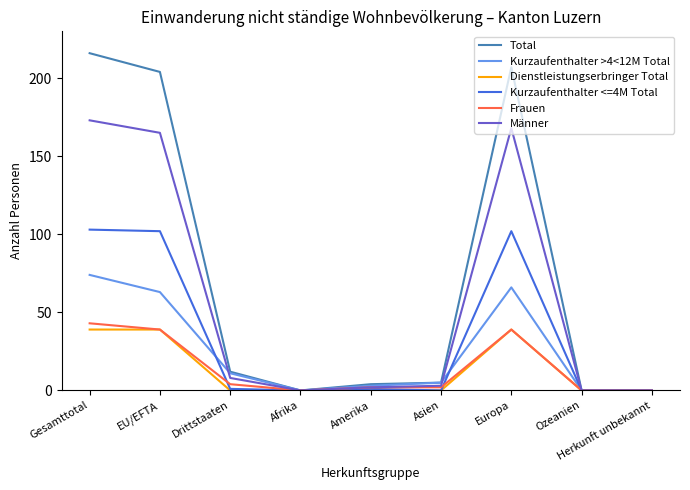

At which category is the sum across all series the highest?

Gesamttotal